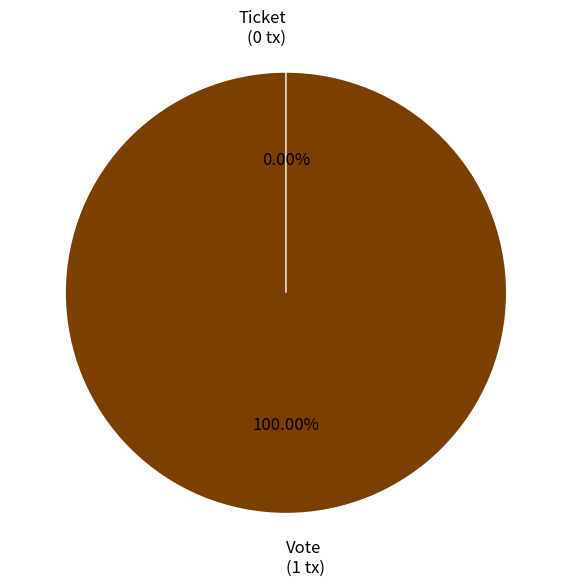

To the nearest percent, what portion does Vote represent?

100%